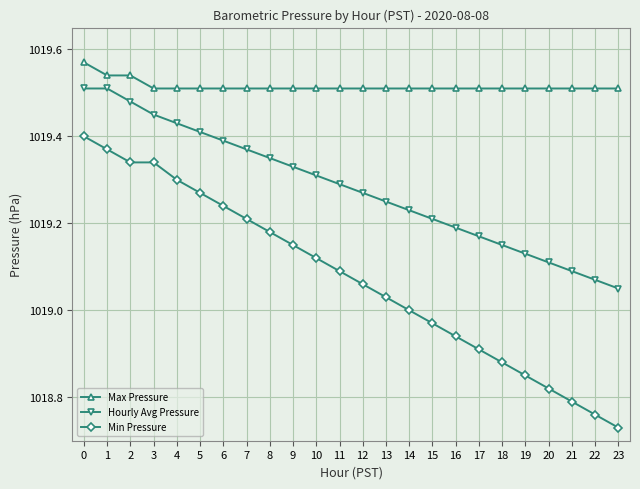

Which category has the lowest value in the Min Pressure series?

23